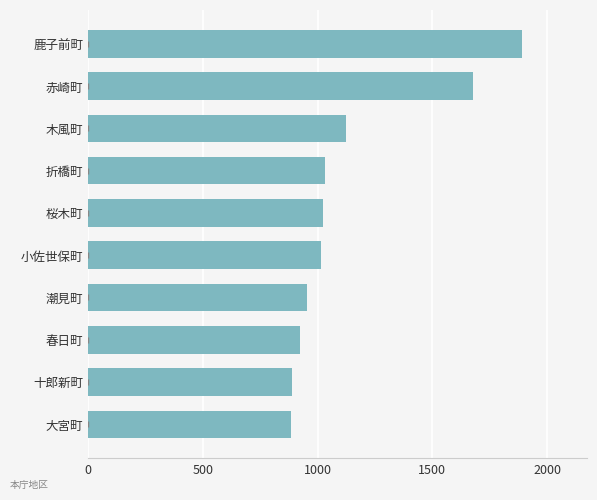

How many data points are less than 1025?

5